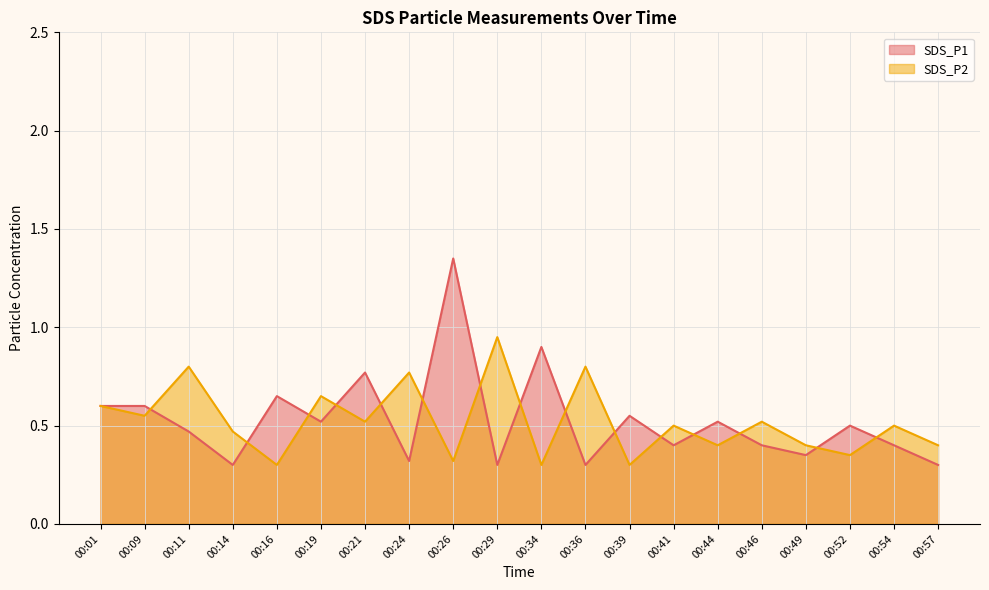

The value of SDS_P2 at 00:39 is 0.4. True or false?

False